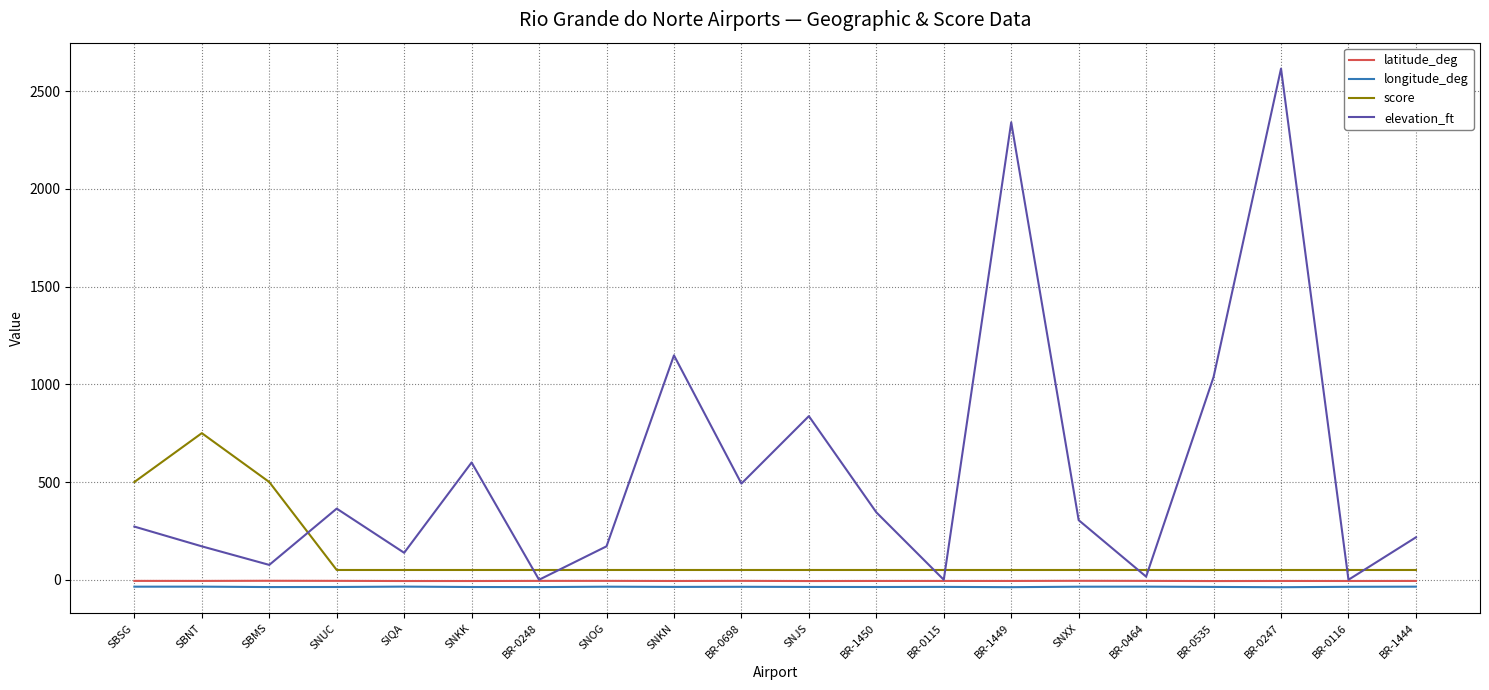

True or false: latitude_deg has a value of -6.6 at BR-0535.

True